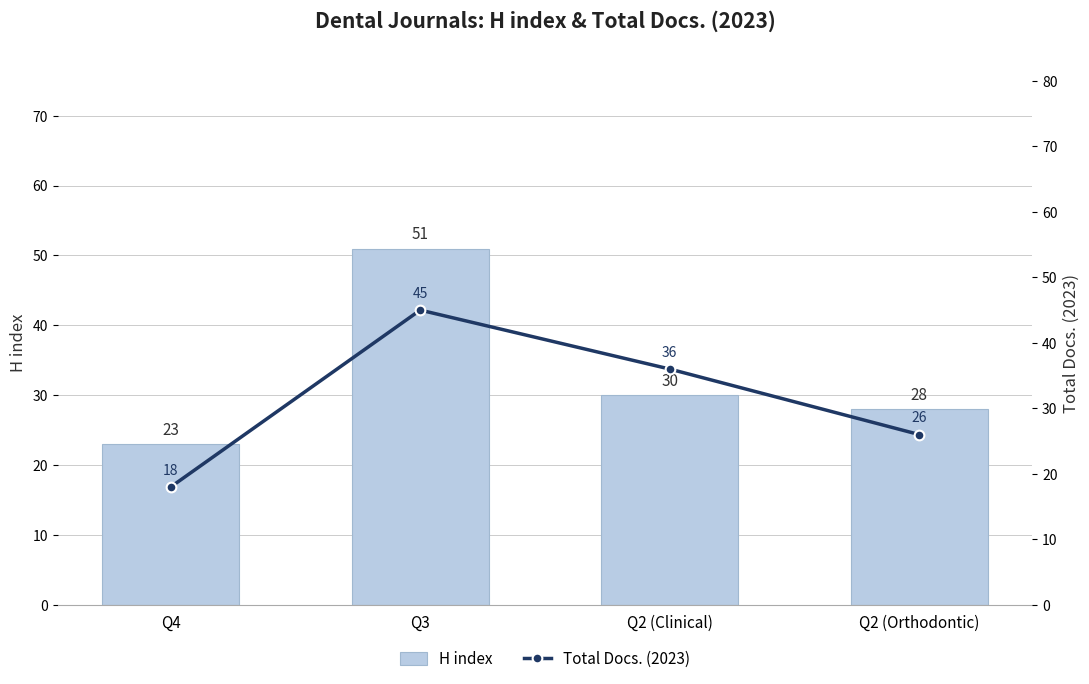

Count the number of data series in this chart.

2